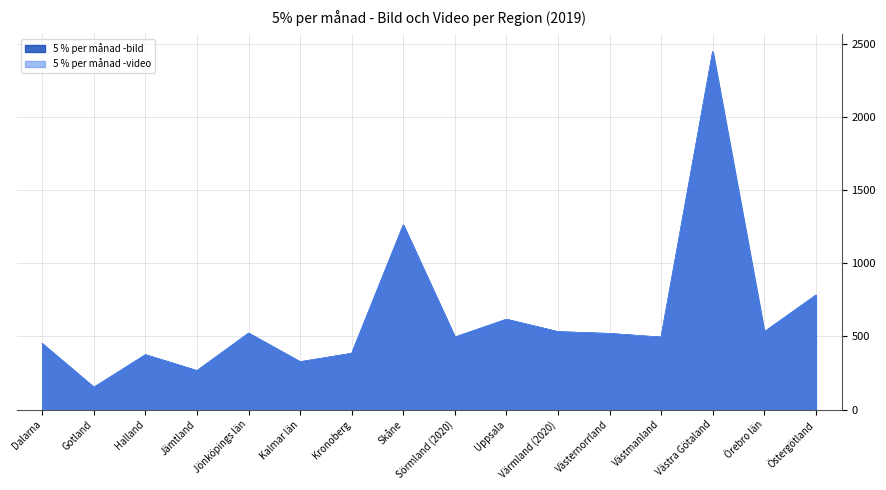

Rank the series at Dalarna from highest to lowest value.

5 % per månad -bild, 5 % per månad -video